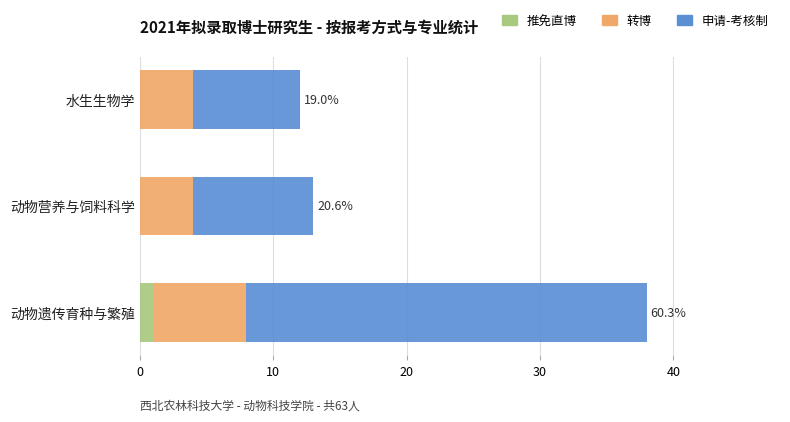

At which category is the sum across all series the highest?

动物遗传育种与繁殖